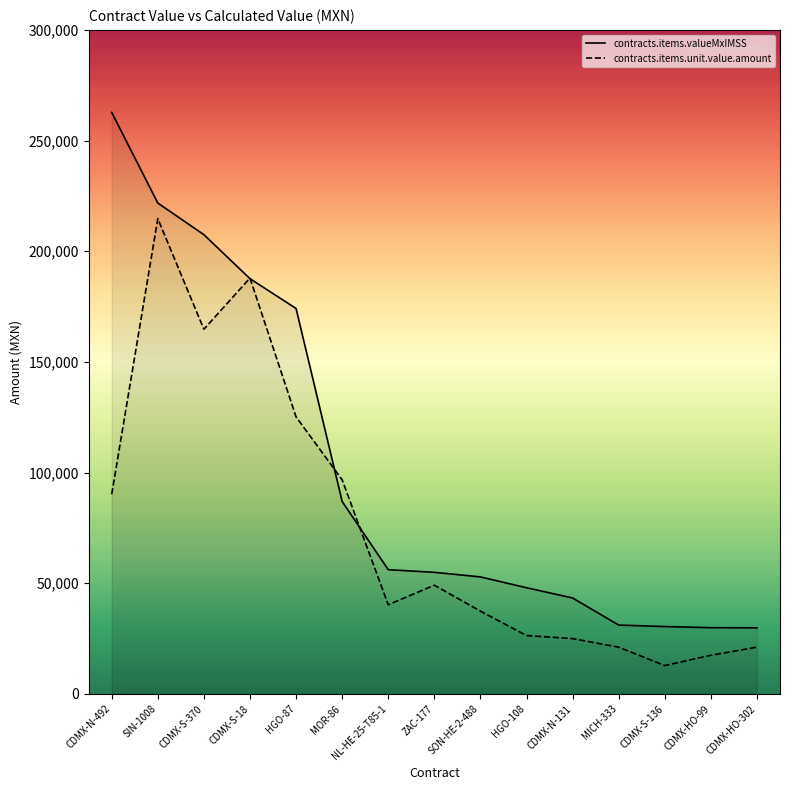

True or false: contracts.items.valueMxIMSS has more than 1 interior local peaks.

False